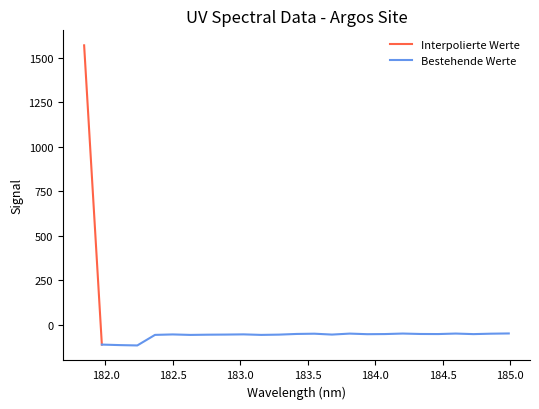

Between 183.2863821962 and 184.5979655002, which is larger?

184.5979655002